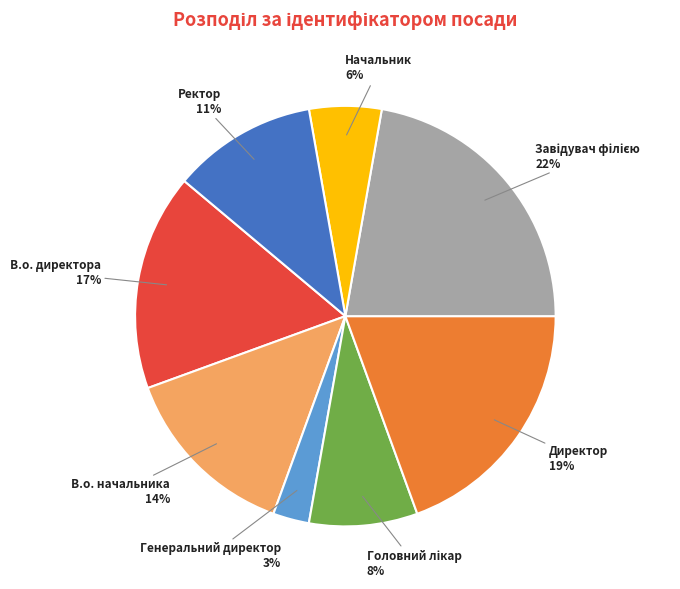

Count the number of slices in the pie.

8